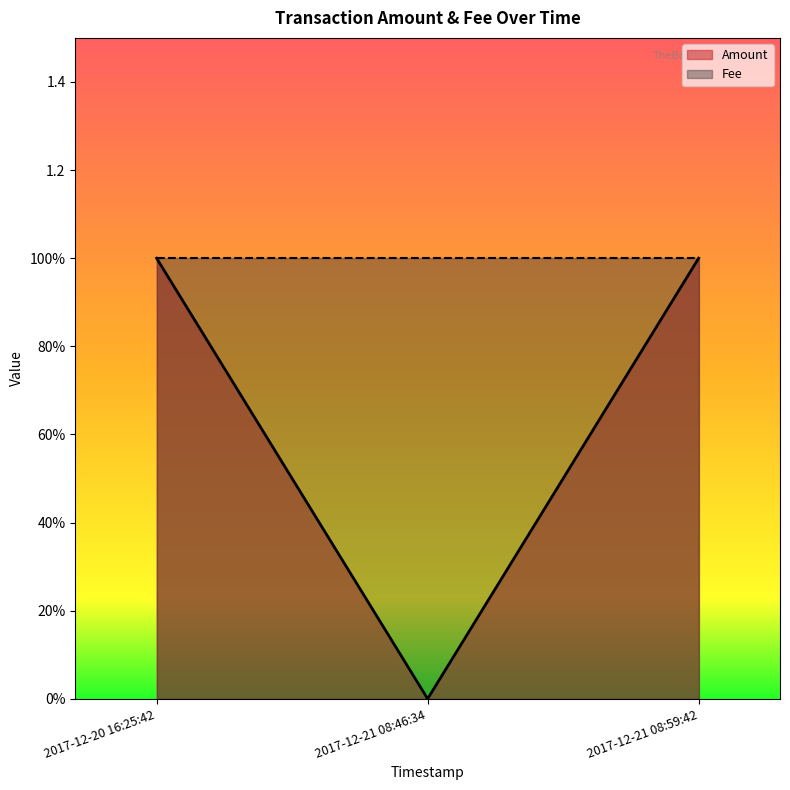

What is the sum of the values at 2017-12-21 08:46:34 and 2017-12-21 08:59:42?

1